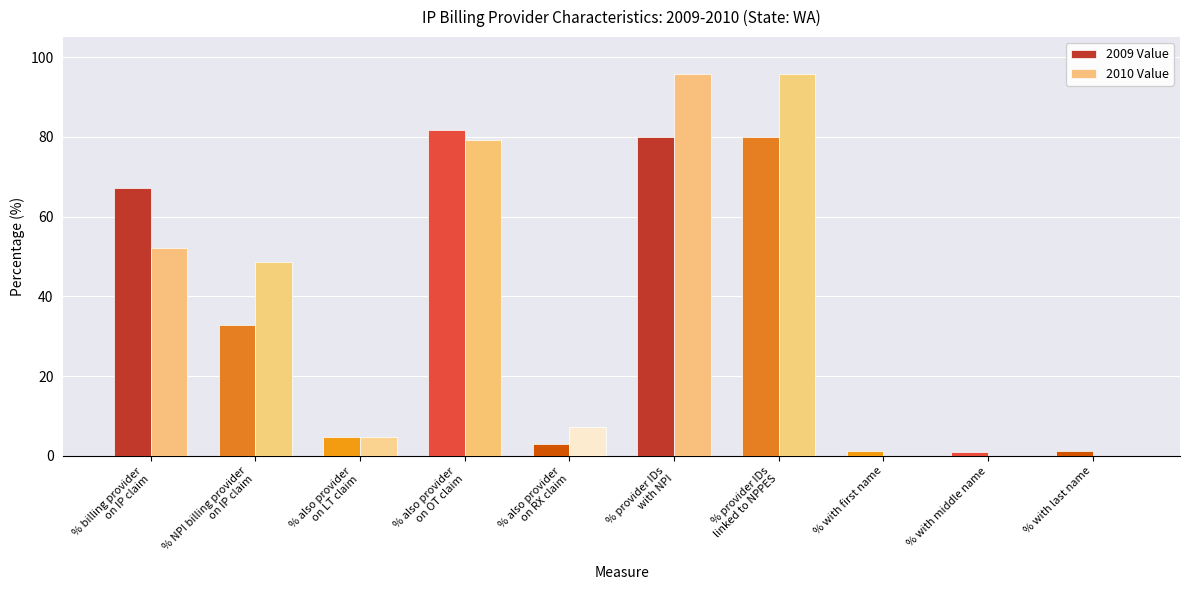

How many groups of bars are there?

10